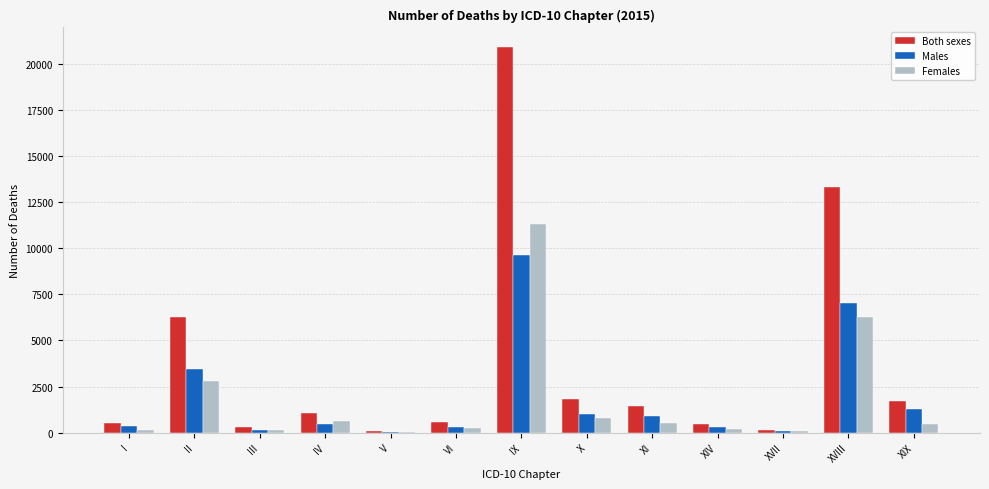

How many groups of bars are there?

13